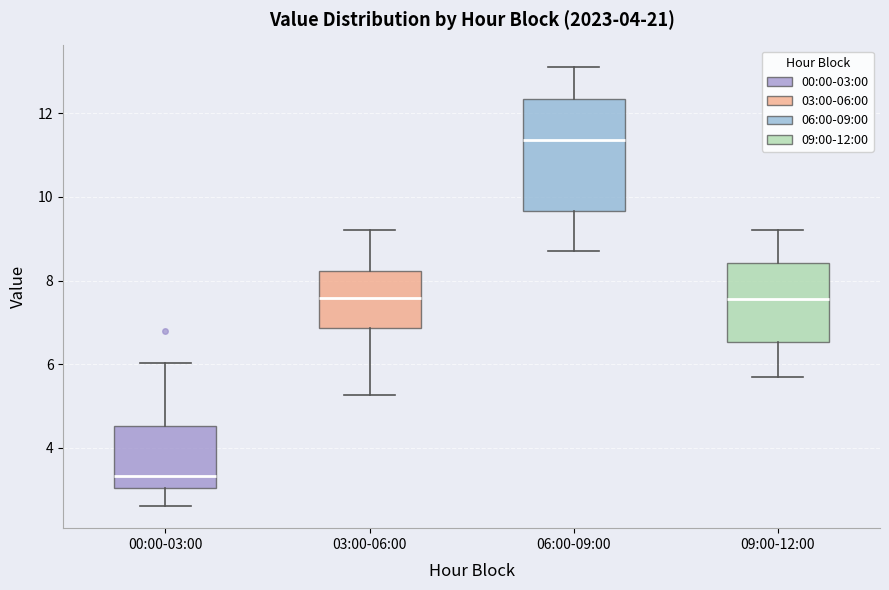

Which box is the tallest, from its lower edge to its upper edge?

06:00-09:00